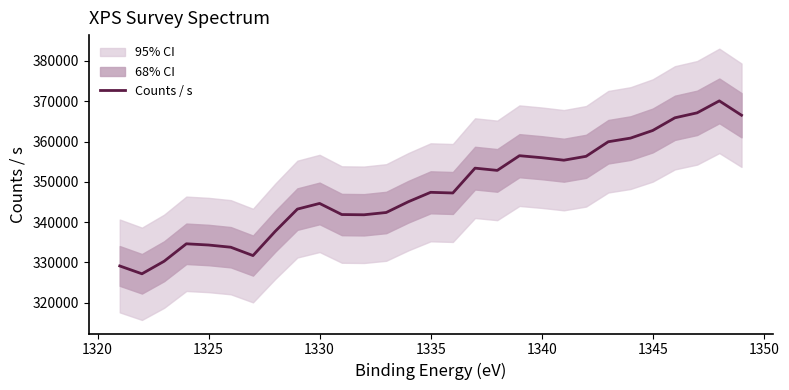

What is the value of the 21st point from the left?

355378